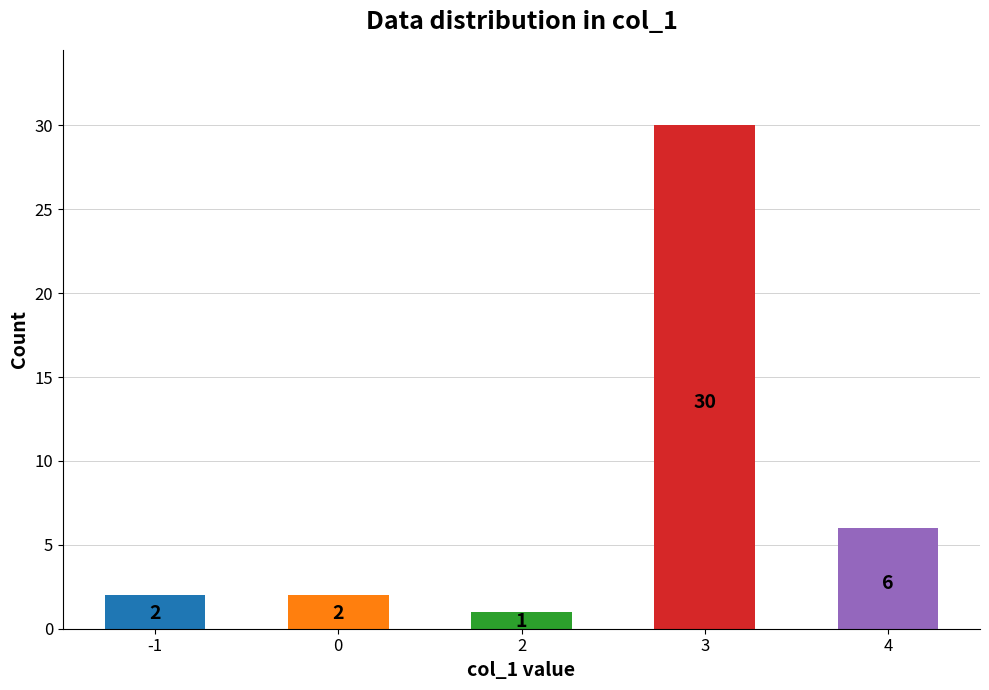

What is the value of the 4th bar from the left?

30